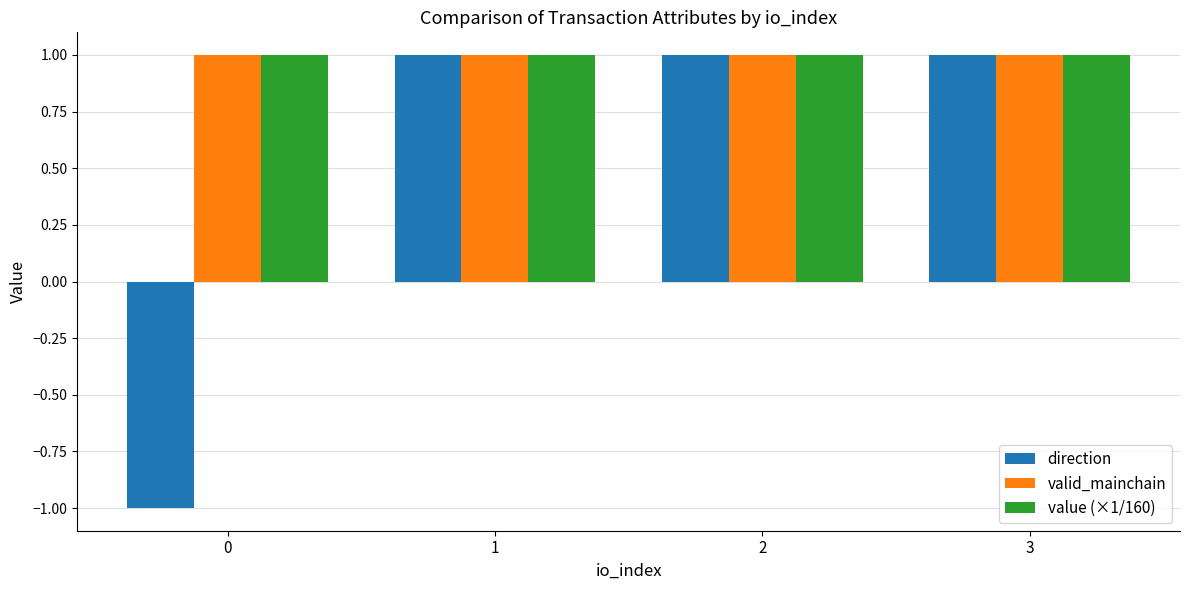

Is it true that direction equals 2 at 3?

False